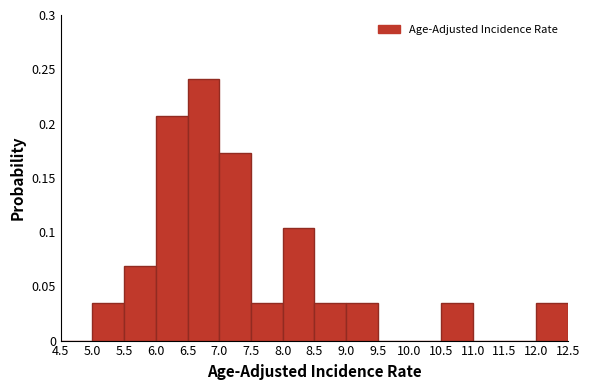

Reading left to right, transcribe this chart: for each bar, give the range it covers on the x-axis and its height. The values are not printed on the chart, so give them approximately, as read against the axis.

4.5 to 5.0: 0
5.0 to 5.5: 0.035
5.5 to 6.0: 0.070
6.0 to 6.5: 0.205
6.5 to 7.0: 0.240
7.0 to 7.5: 0.170
7.5 to 8.0: 0.035
8.0 to 8.5: 0.105
8.5 to 9.0: 0.035
9.0 to 9.5: 0.035
9.5 to 10.0: 0
10.0 to 10.5: 0
10.5 to 11.0: 0.035
11.0 to 11.5: 0
11.5 to 12.0: 0
12.0 to 12.5: 0.035